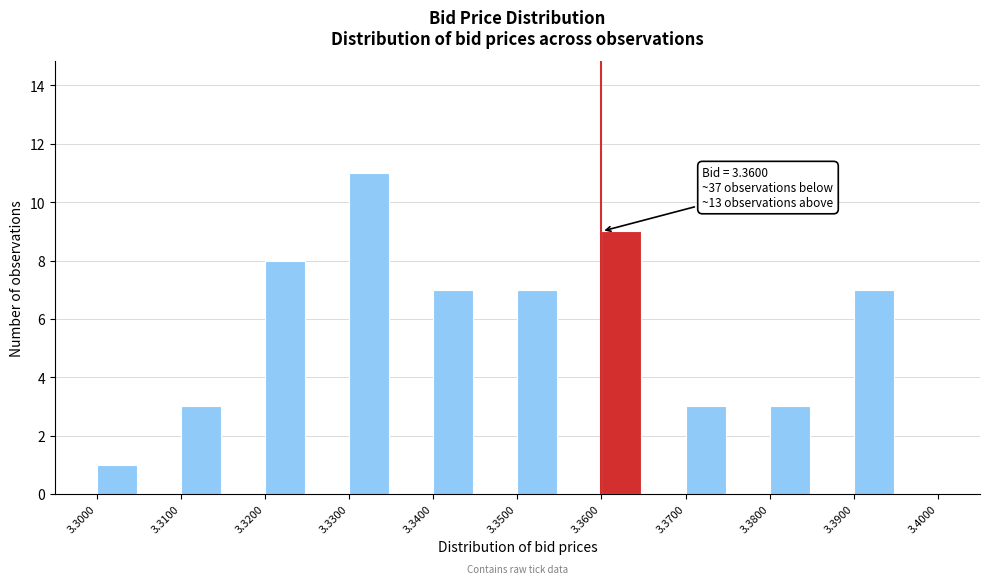

Over which range of the x-axis is the bar tallest?

3.330 to 3.335